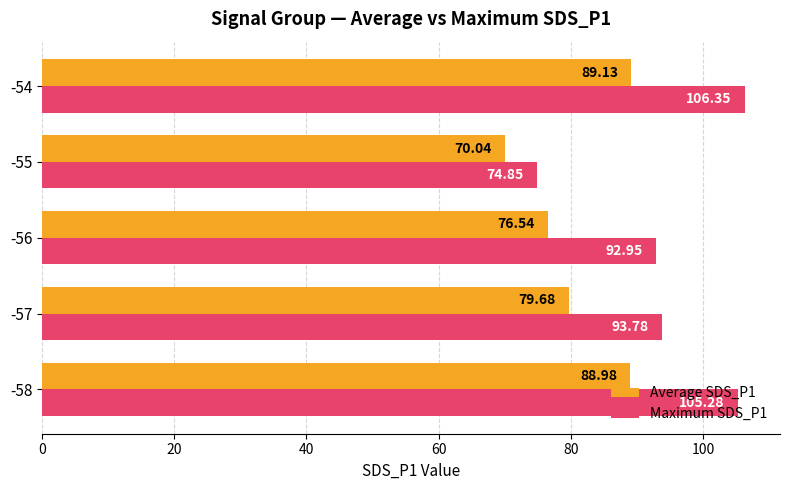

Which series has the largest range (max minus min)?

Maximum SDS_P1